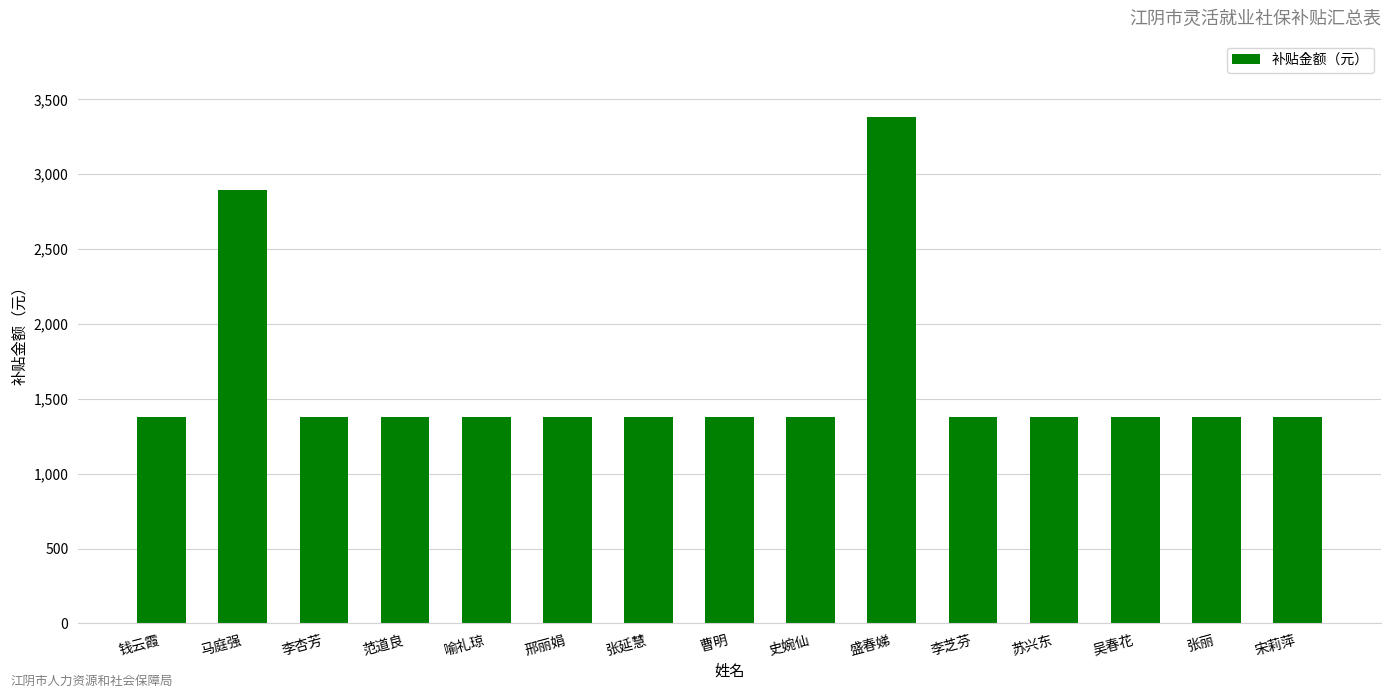

What is the difference between the maximum and minimum values?

2008.1